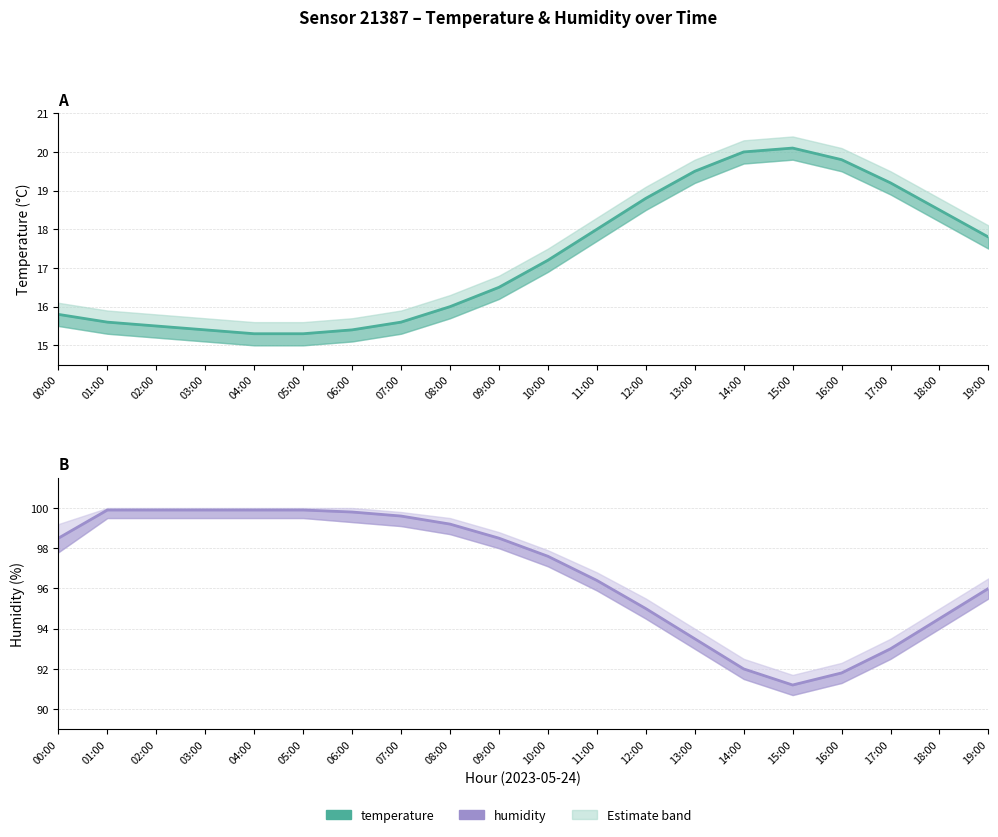

List the labels in order of temperature value, smallest first.

04:00, 05:00, 03:00, 06:00, 02:00, 01:00, 07:00, 00:00, 08:00, 09:00, 10:00, 19:00, 11:00, 18:00, 12:00, 17:00, 13:00, 16:00, 14:00, 15:00